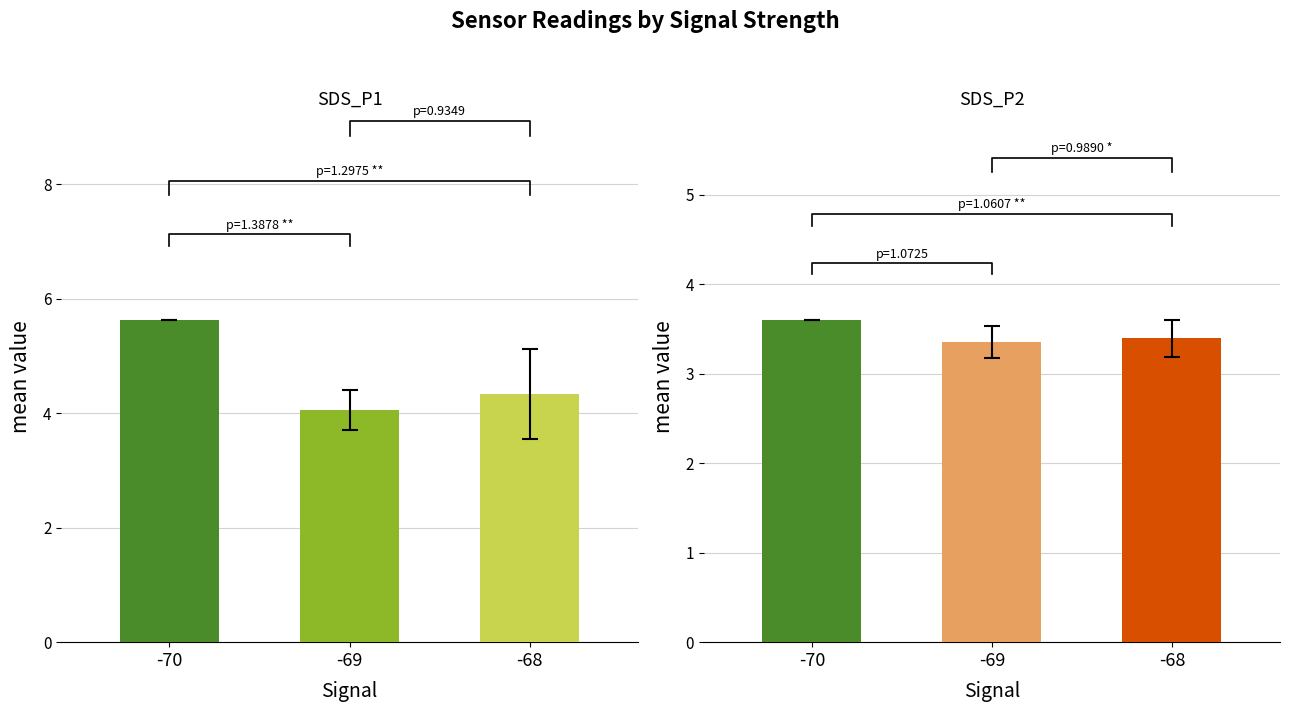

Which series has the largest range (max minus min)?

SDS_P1